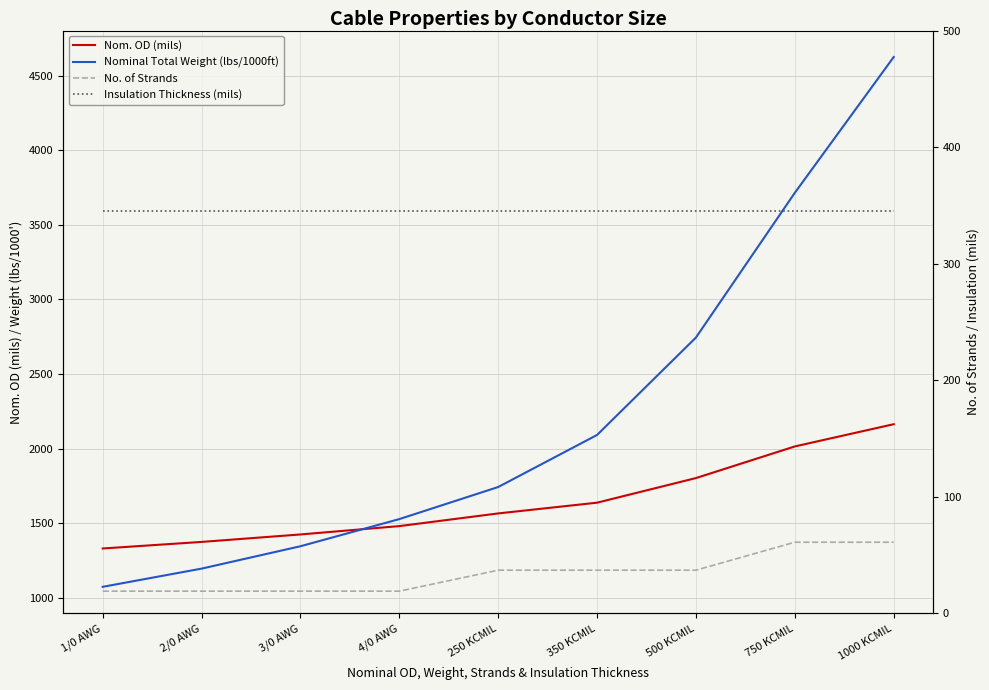

Between 250 KCMIL and 500 KCMIL, which series saw the biggest shift?

Nominal Total Weight (lbs/1000ft)